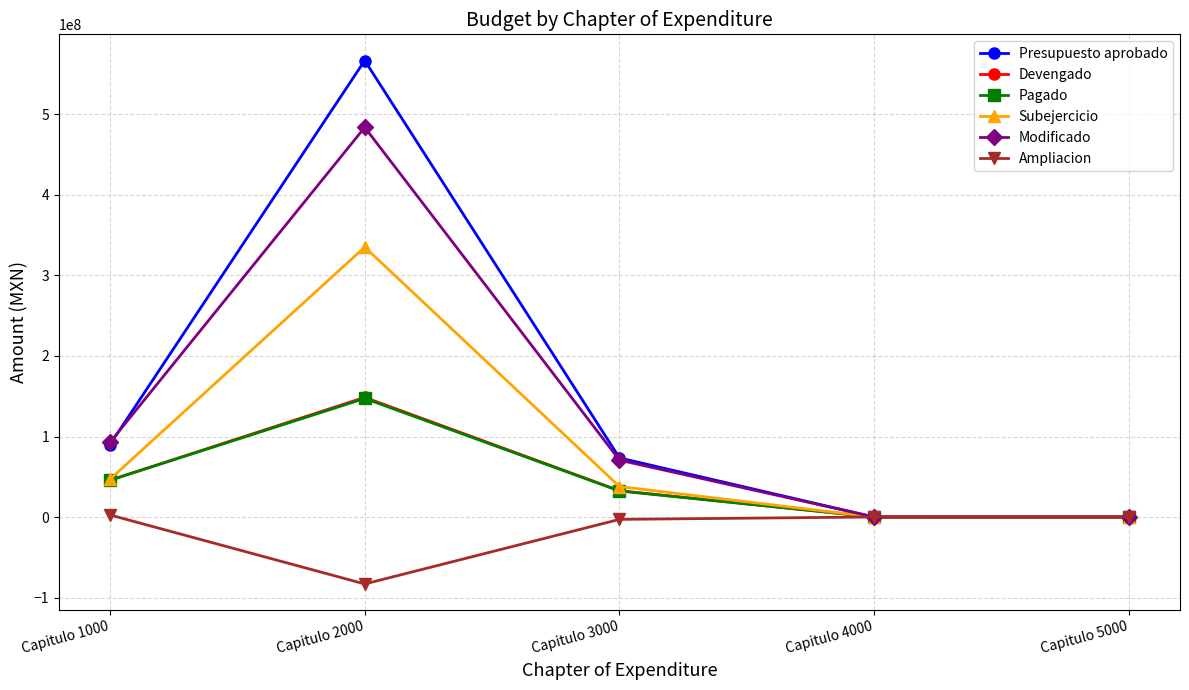

Which series has the largest range (max minus min)?

Presupuesto aprobado